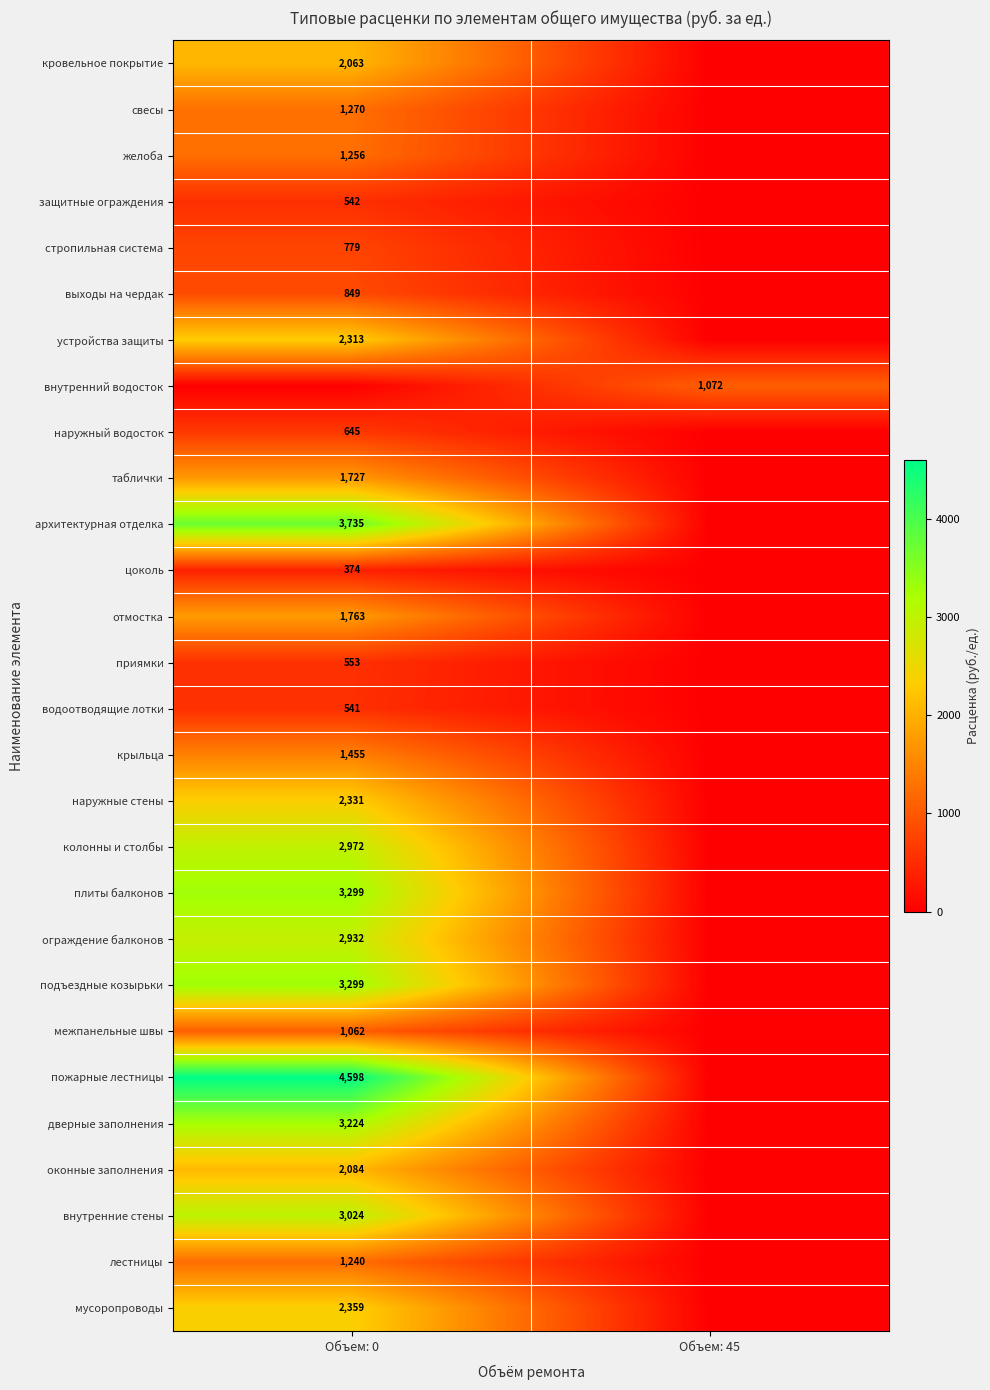

The цоколь series shows 248 at Объем: 0. True or false?

False